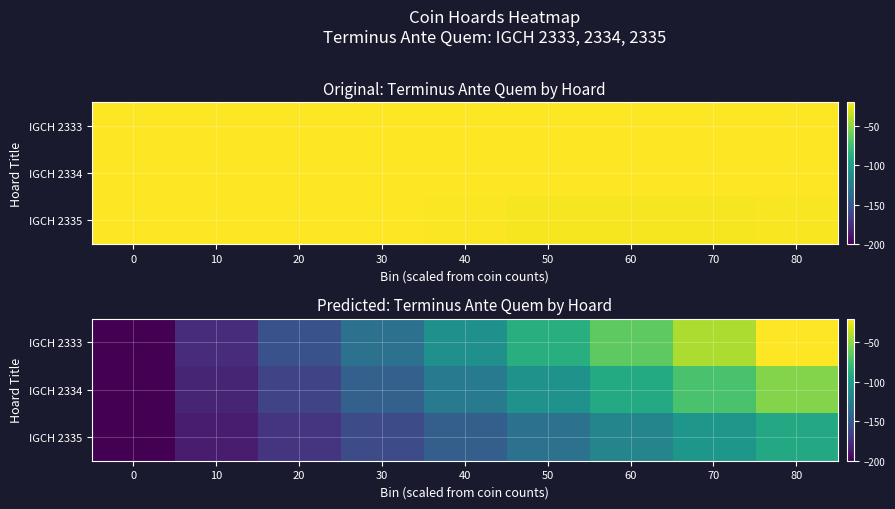

At which category is the sum across all series the highest?

80